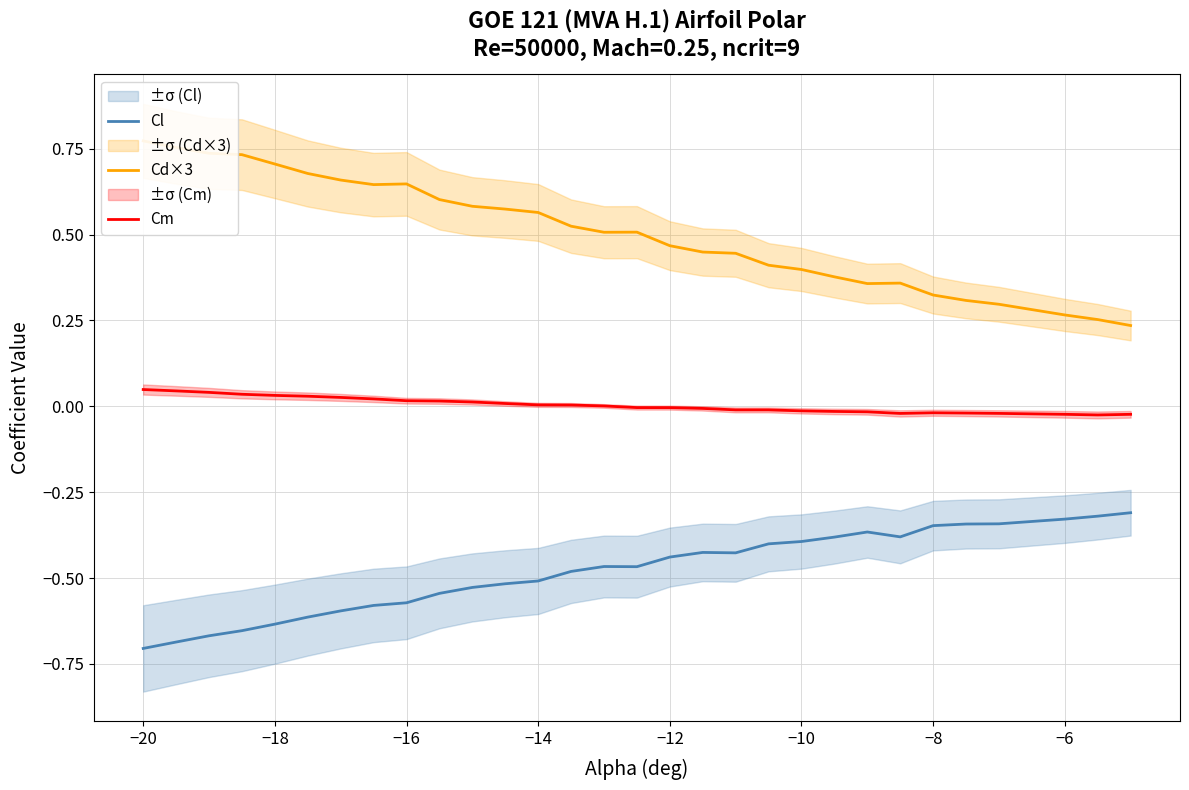

The Cl series shows -0.7 at −12. True or false?

False